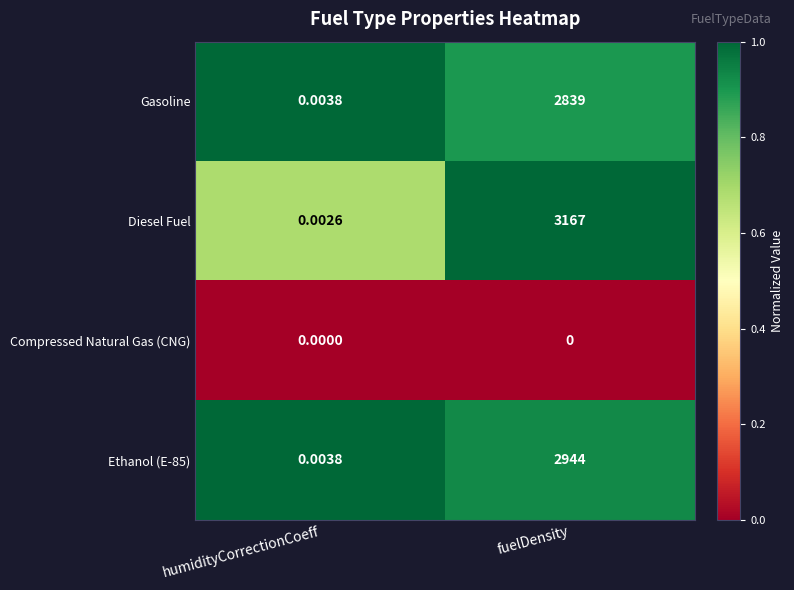

Where is Diesel Fuel nearest to the value 1583?

humidityCorrectionCoeff